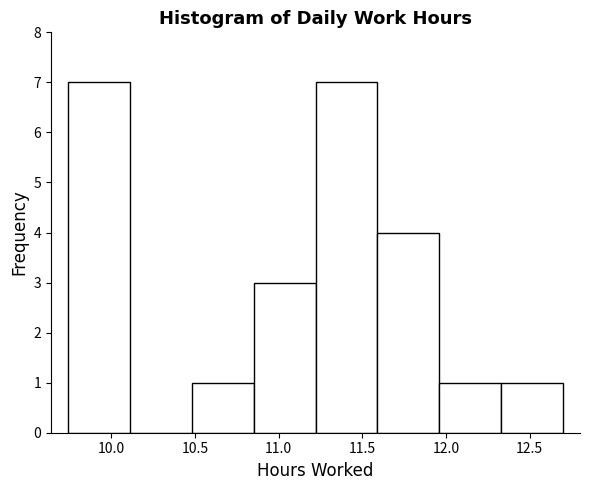

How tall is the bar that spans 11.96 to 12.33 on the x-axis? Neither the bar edges nor the heights are printed on the chart, so give them approximately, as read against the axes.

1